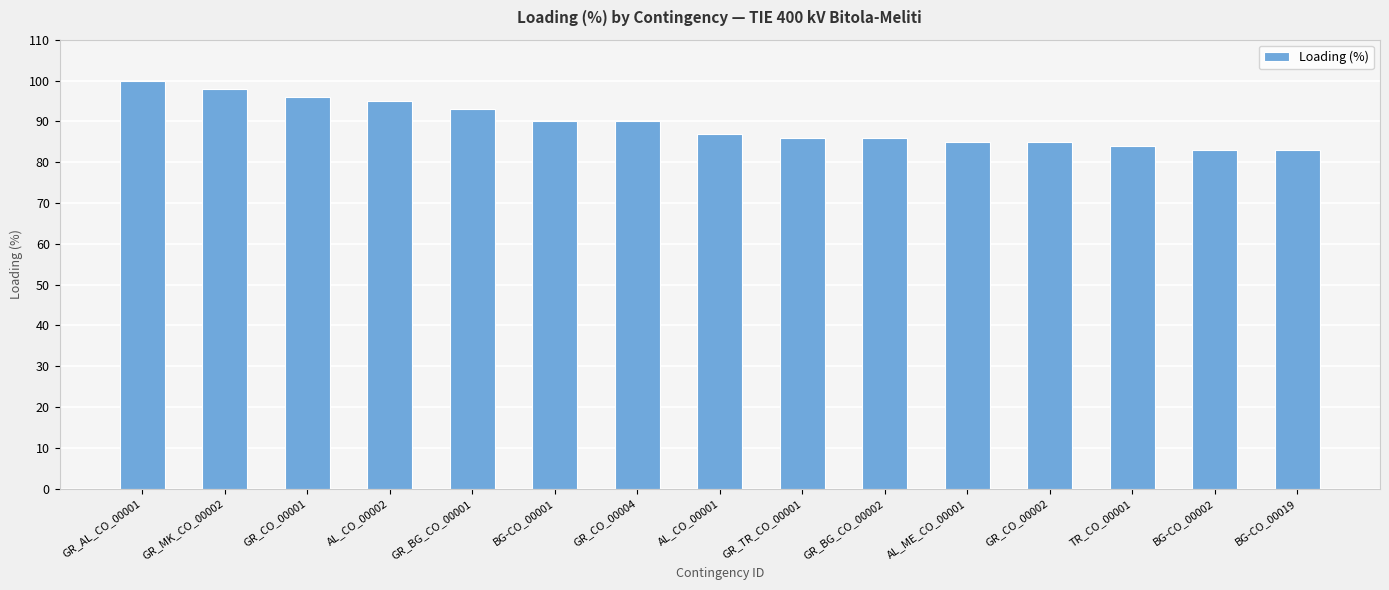

Reading right to left, transcribe all the data shown in this chart.

83	83	84	85	85	86	86	87	90	90	93	95	96	98	100